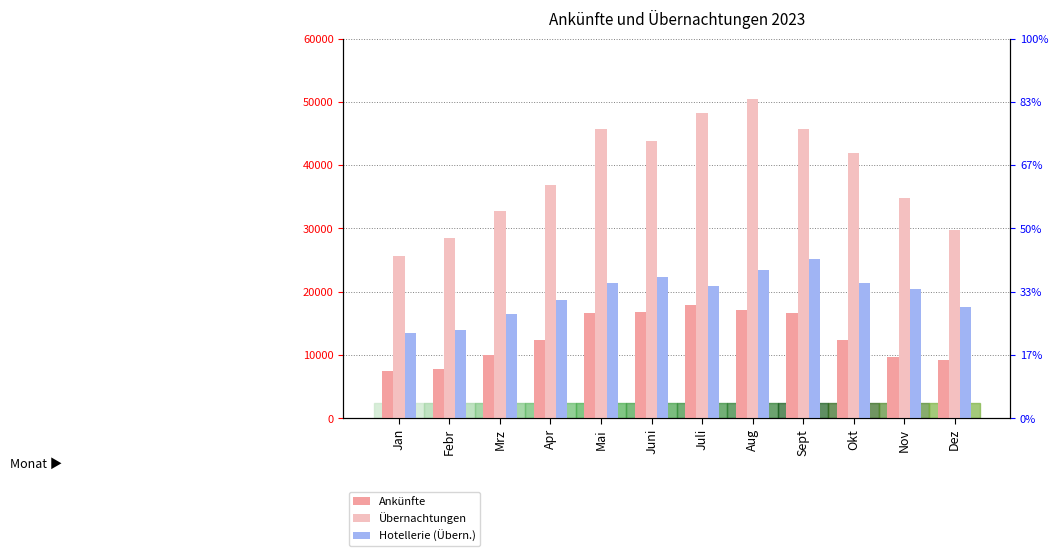

What is the total value across all series at Mrz?

59096